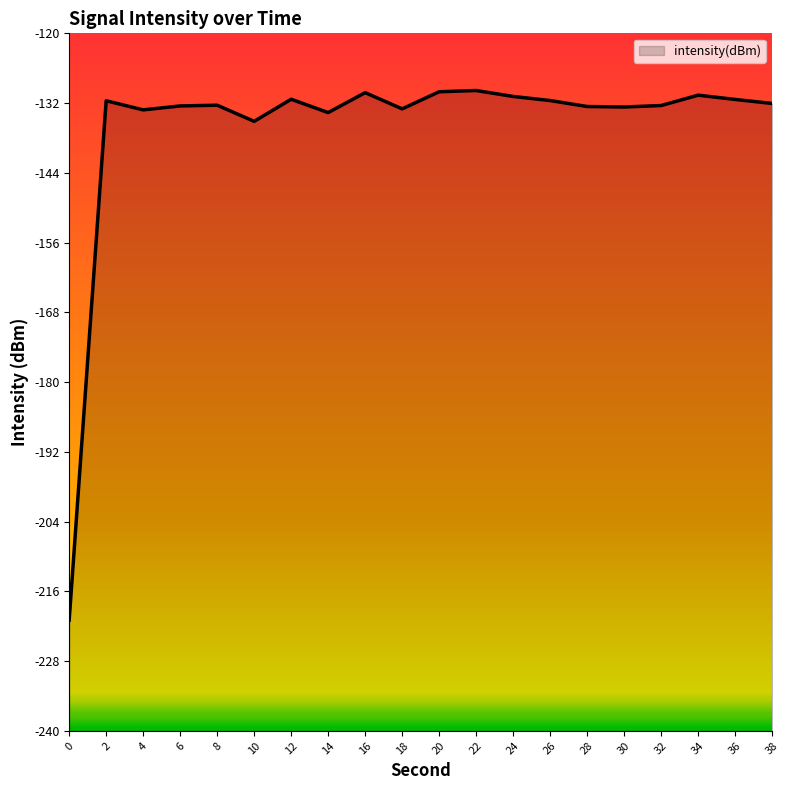

The chart shows a value of -44.0 at 2. True or false?

False